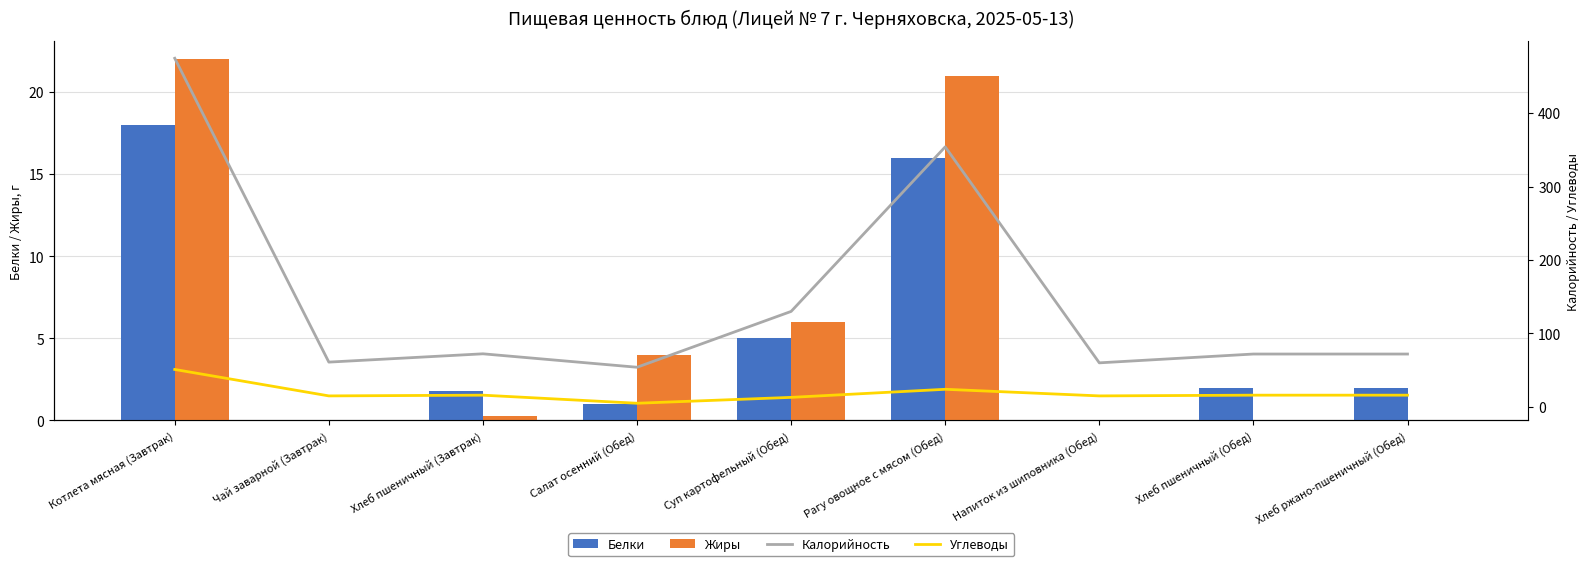

Reading right to left, transcribe all the data shown in this chart.

Белки: 2.0	2.0	0.0	16.0	5.0	1.0	1.8	0.0	18.0
Жиры: 0.0	0.0	0.0	21.0	6.0	4.0	0.3	0.0	22.0
Калорийность: 72.0	72.0	60.0	354.0	130.0	54.0	72.3	61.0	474.6
Углеводы: 16.0	16.0	15.0	24.0	13.0	5.0	16.0	15.0	51.0